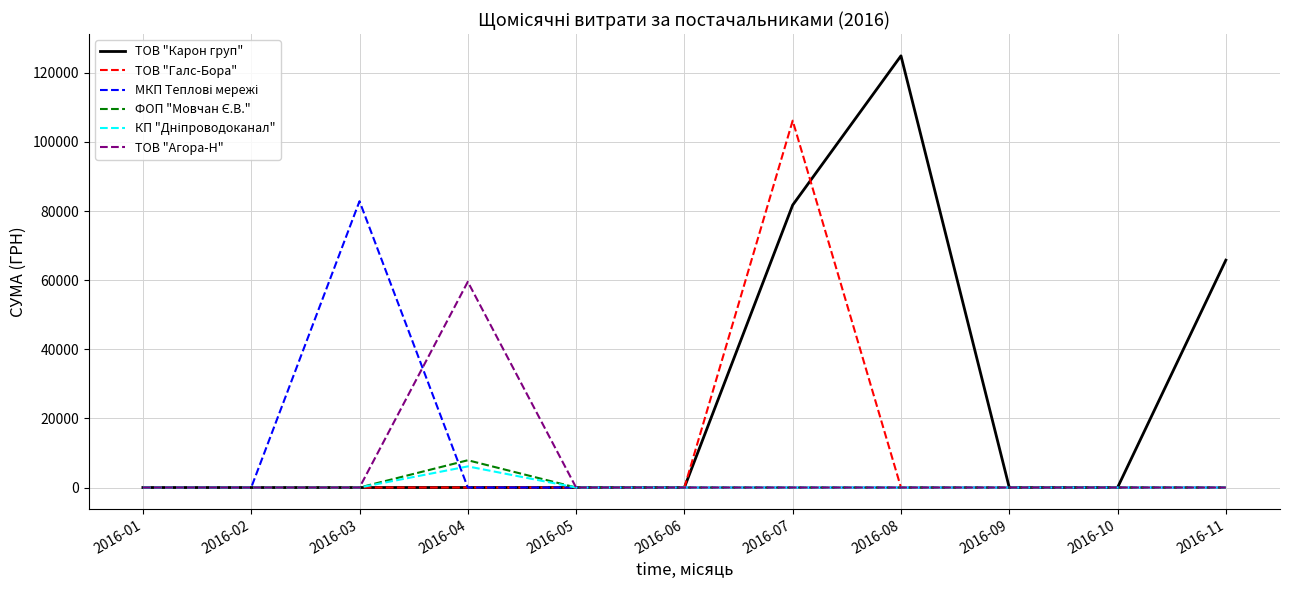

What is the difference between the highest and lowest values at 2016-07?

106147.3